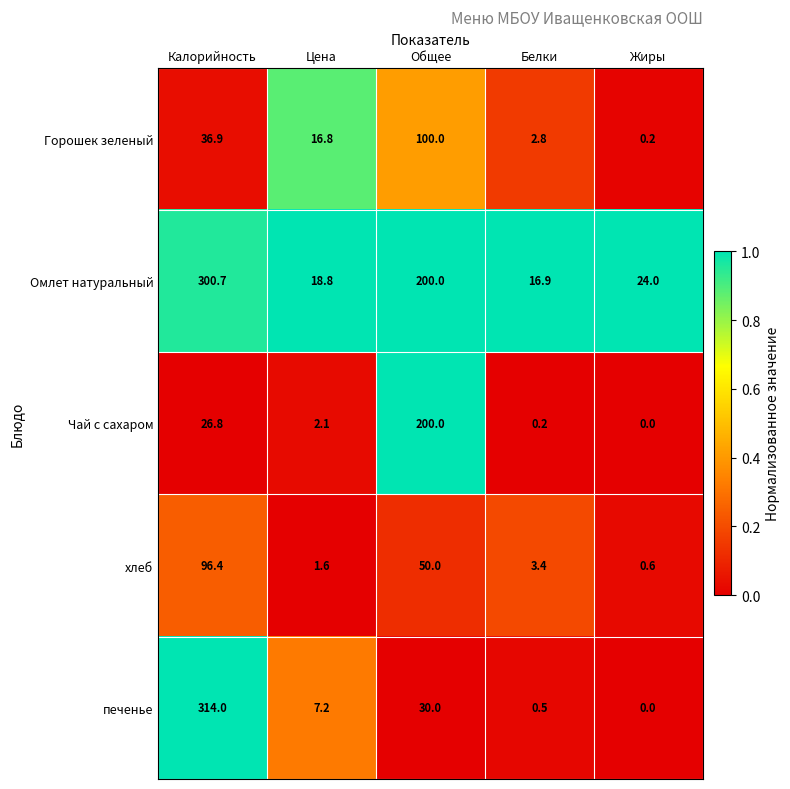

Reading left to right, list all the values displayed in this chart.

Горошек зеленый: Калорийность=36.9	Цена=16.8	Общее=100.0	Белки=2.8	Жиры=0.2
Омлет натуральный: Калорийность=300.7	Цена=18.8	Общее=200.0	Белки=16.9	Жиры=24.0
Чай с сахаром: Калорийность=26.8	Цена=2.1	Общее=200.0	Белки=0.2	Жиры=0.0
хлеб: Калорийность=96.4	Цена=1.6	Общее=50.0	Белки=3.4	Жиры=0.6
печенье: Калорийность=314.0	Цена=7.2	Общее=30.0	Белки=0.5	Жиры=0.0